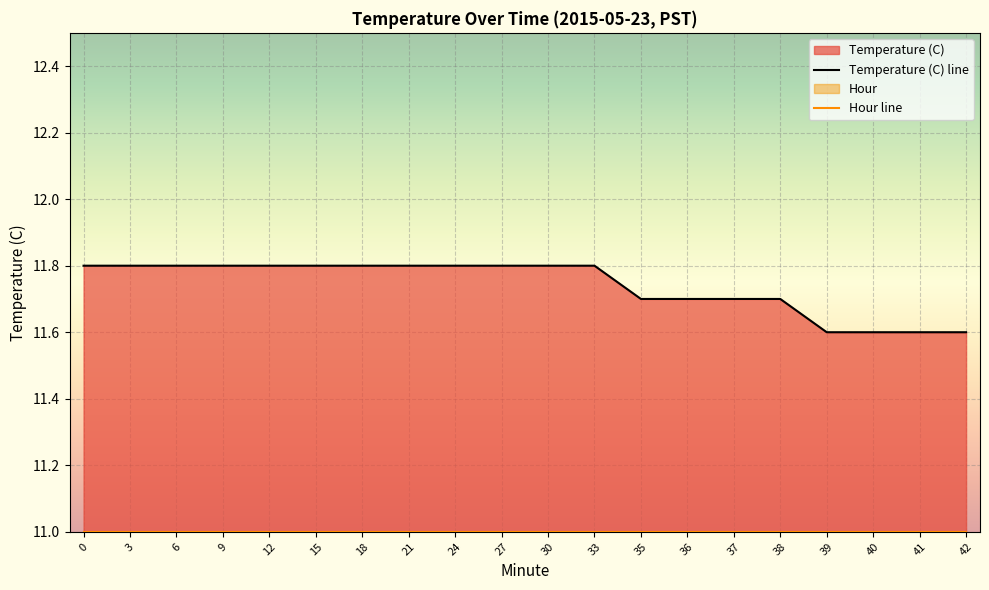

Reading left to right, list all the values displayed in this chart.

Temperature (C) line: 0=11.8	3=11.8	6=11.8	9=11.8	12=11.8	15=11.8	18=11.8	21=11.8	24=11.8	27=11.8	30=11.8	33=11.8	35=11.7	36=11.7	37=11.7	38=11.7	39=11.6	40=11.6	41=11.6	42=11.6
Hour line: 0=11.0	3=11.0	6=11.0	9=11.0	12=11.0	15=11.0	18=11.0	21=11.0	24=11.0	27=11.0	30=11.0	33=11.0	35=11.0	36=11.0	37=11.0	38=11.0	39=11.0	40=11.0	41=11.0	42=11.0